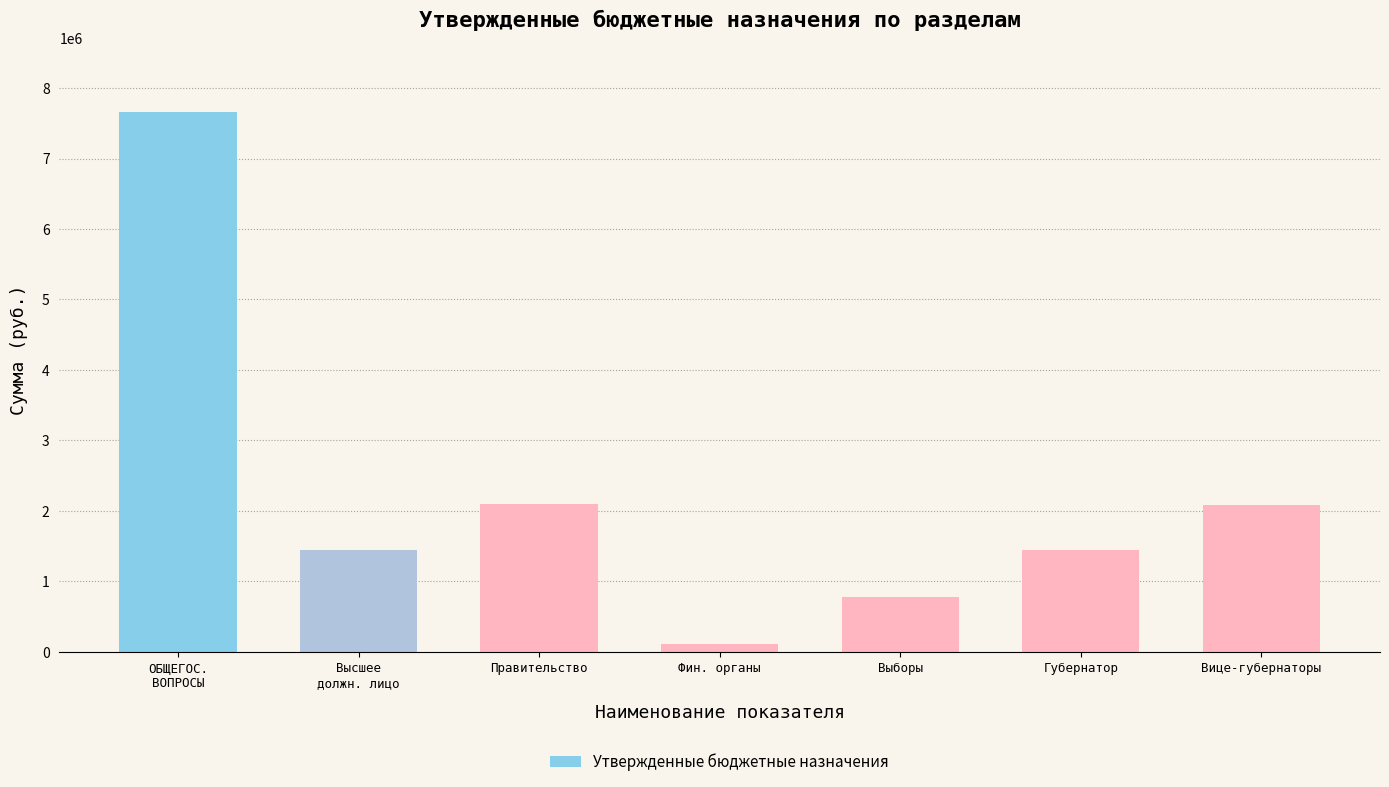

Approximately how many times larger is the value at ОБЩЕГОС.
ВОПРОСЫ compared to Вице-губернаторы?

3.7